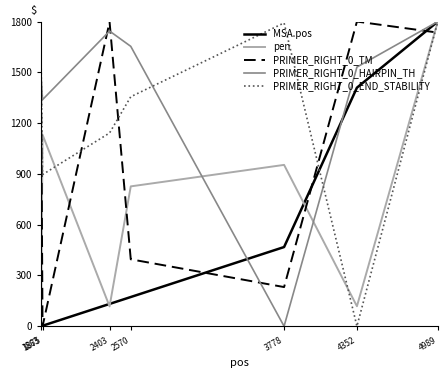

What is the sum of all PRIMER_RIGHT_0_HAIRPIN_TH values?

9544.6